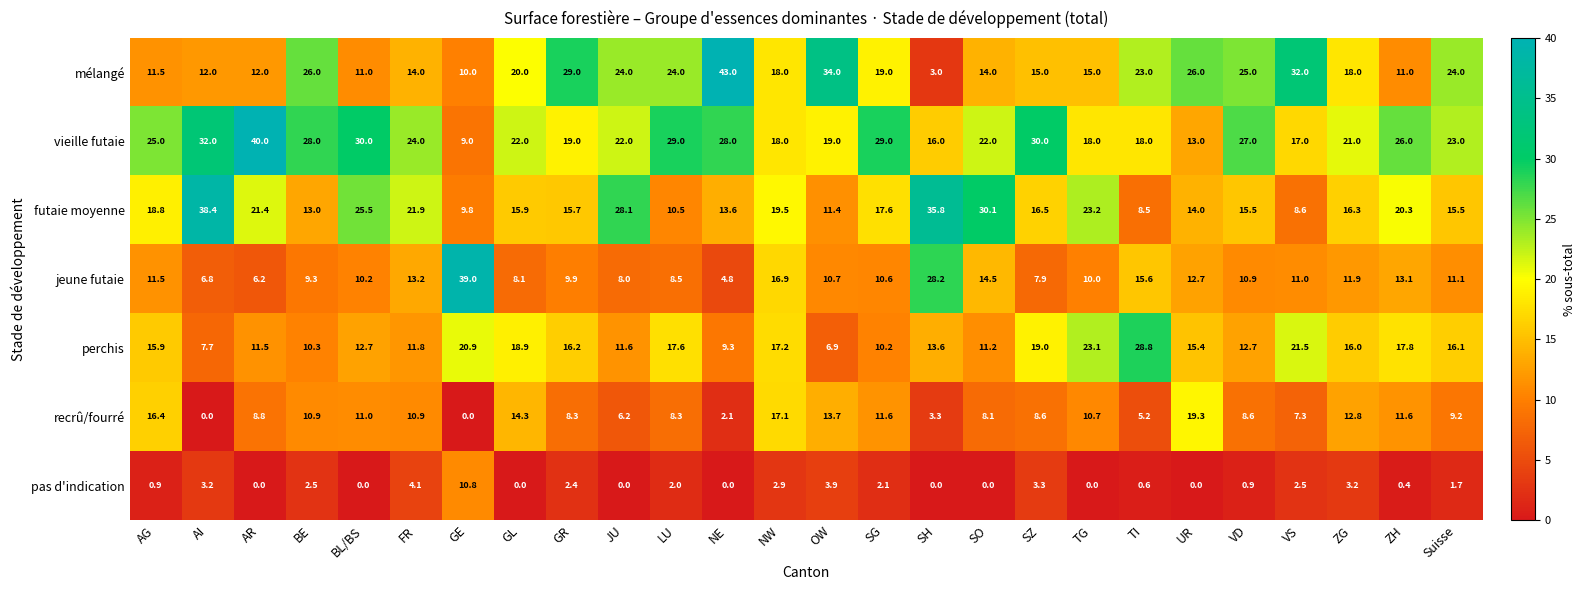

What is the approximate value of jeune futaie at UR?

12.7